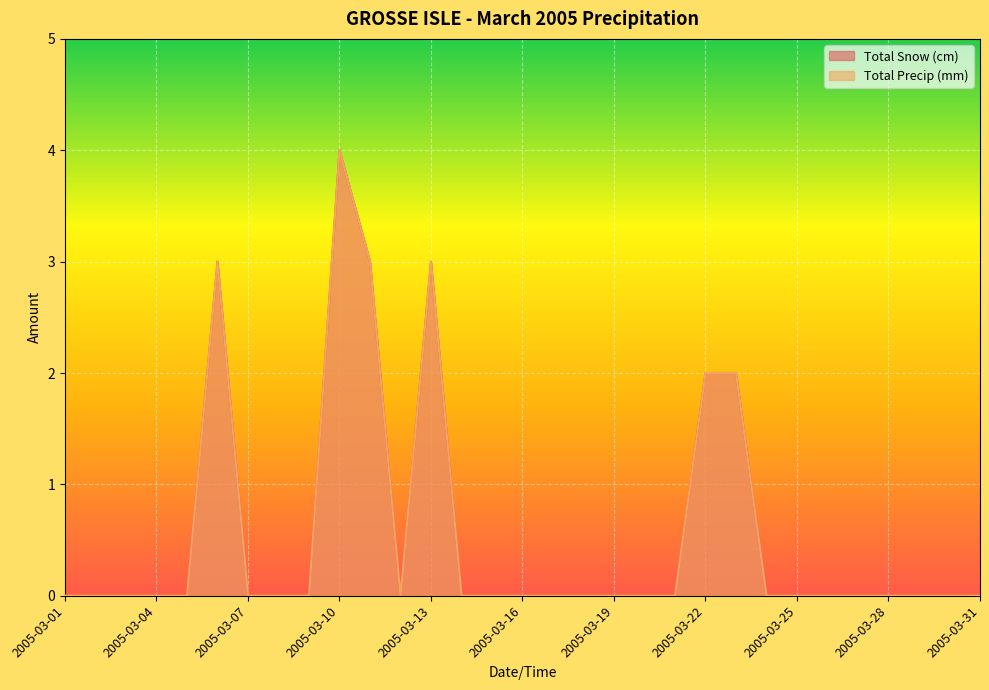

What is the maximum value shown in the chart?

4